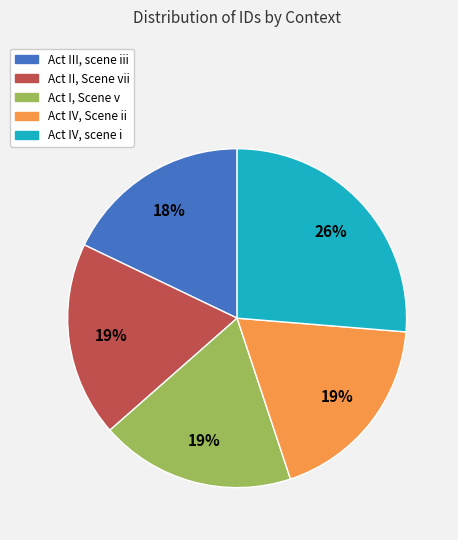

Combined, do Act I, Scene v and Act II, Scene vii account for over 50%?

No